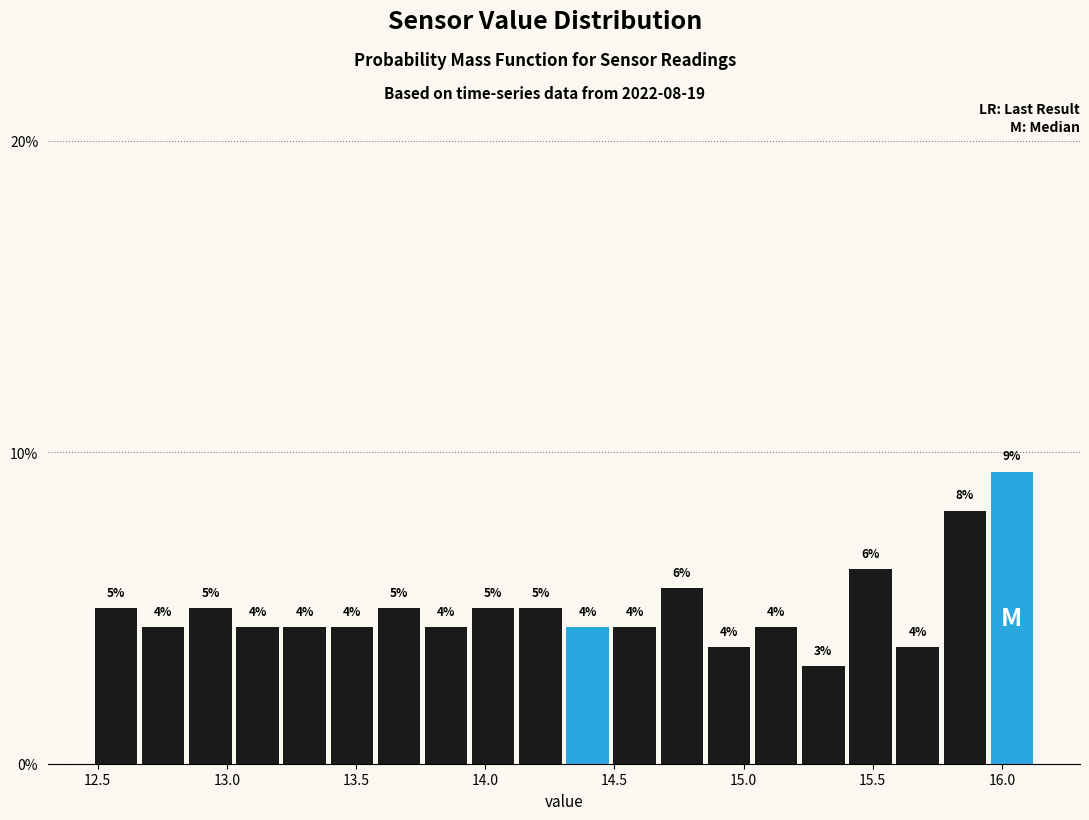

Read against the x-axis, roughly where is the centre of the tallest bar?

16.05